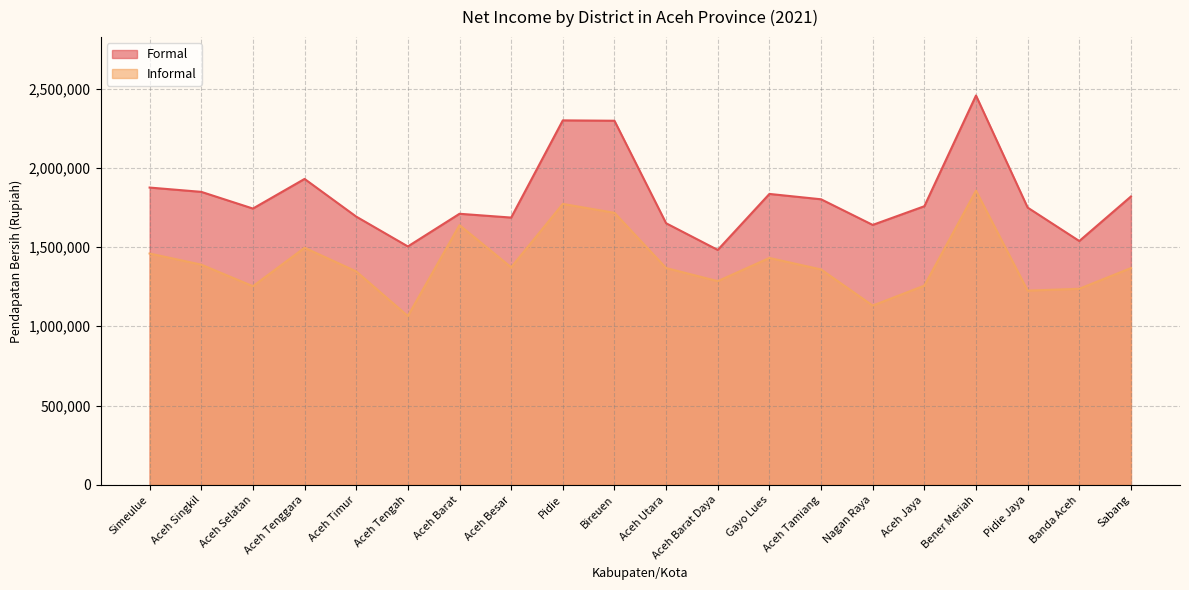

Reading left to right, transcribe all the data shown in this chart.

Formal: 1875217	1848097	1742787	1929657	1692067	1503836	1709838	1685873	2299050	2296684	1650078	1481806	1835033	1801279	1639571	1757412	2455924	1748910	1537957	1818903
Informal: 1459218	1388943	1252840	1495380	1346477	1064697	1638178	1372258	1771904	1715994	1367472	1284798	1431098	1358570	1130712	1256497	1855621	1224941	1236666	1367472